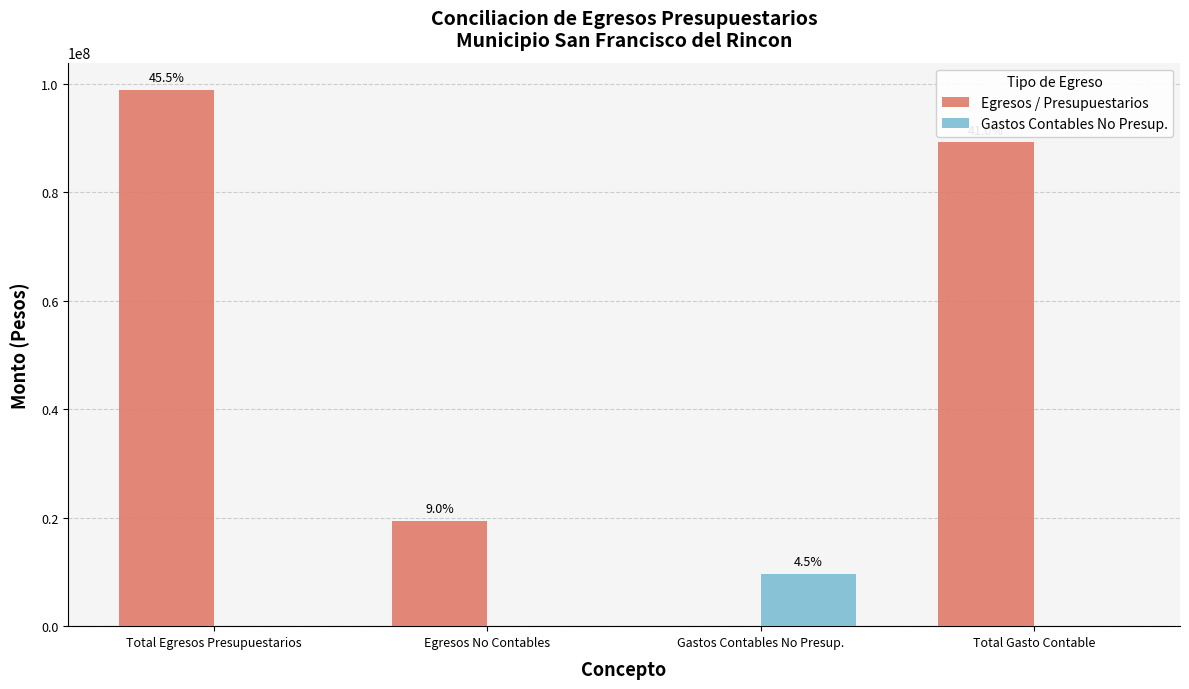

Which series has the widest spread of values?

Egresos / Presupuestarios